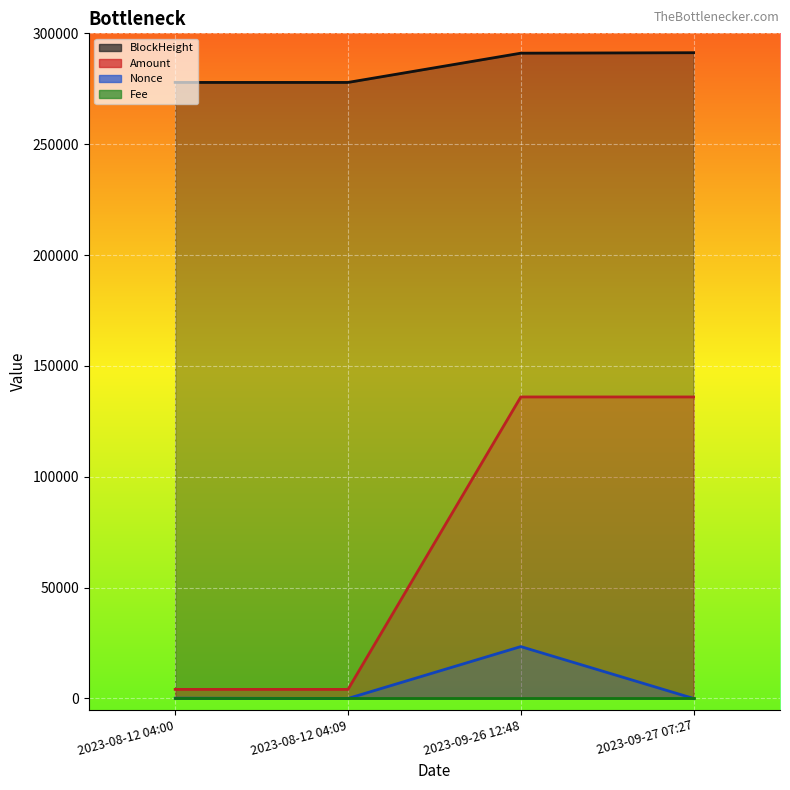

True or false: BlockHeight has a value of 291046.0 at 2023-09-26 12:48.

True